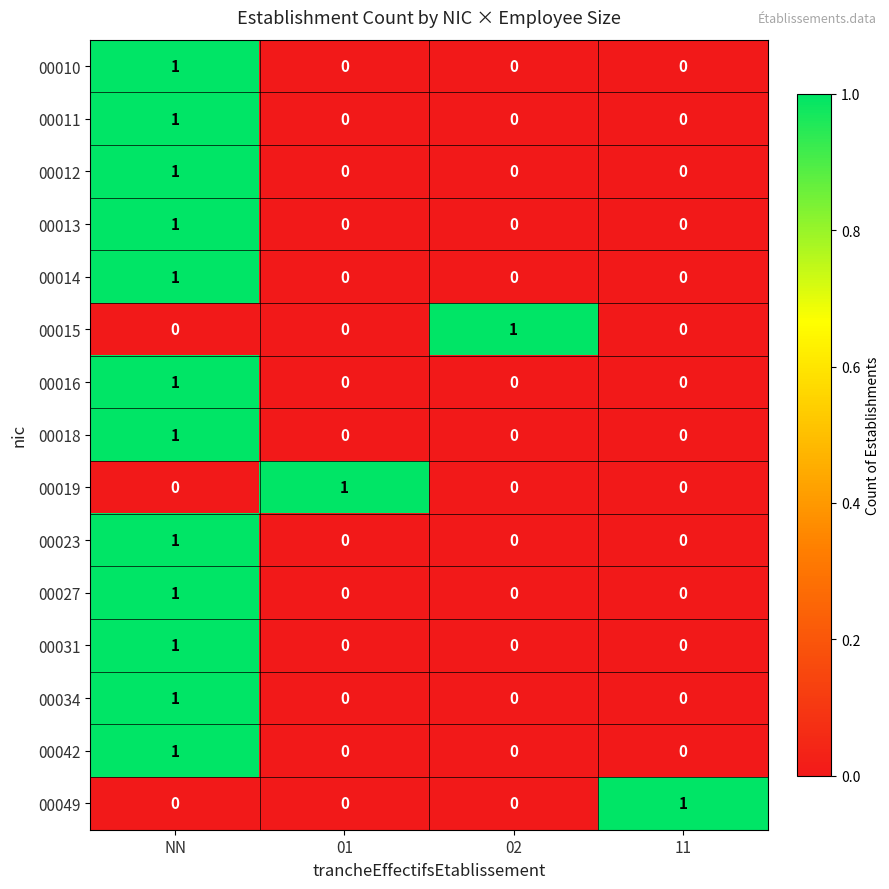

Count the number of data series in this chart.

15